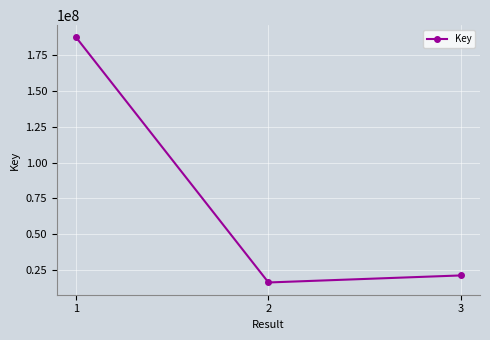

Rank the categories by value from lowest to highest.

2, 3, 1